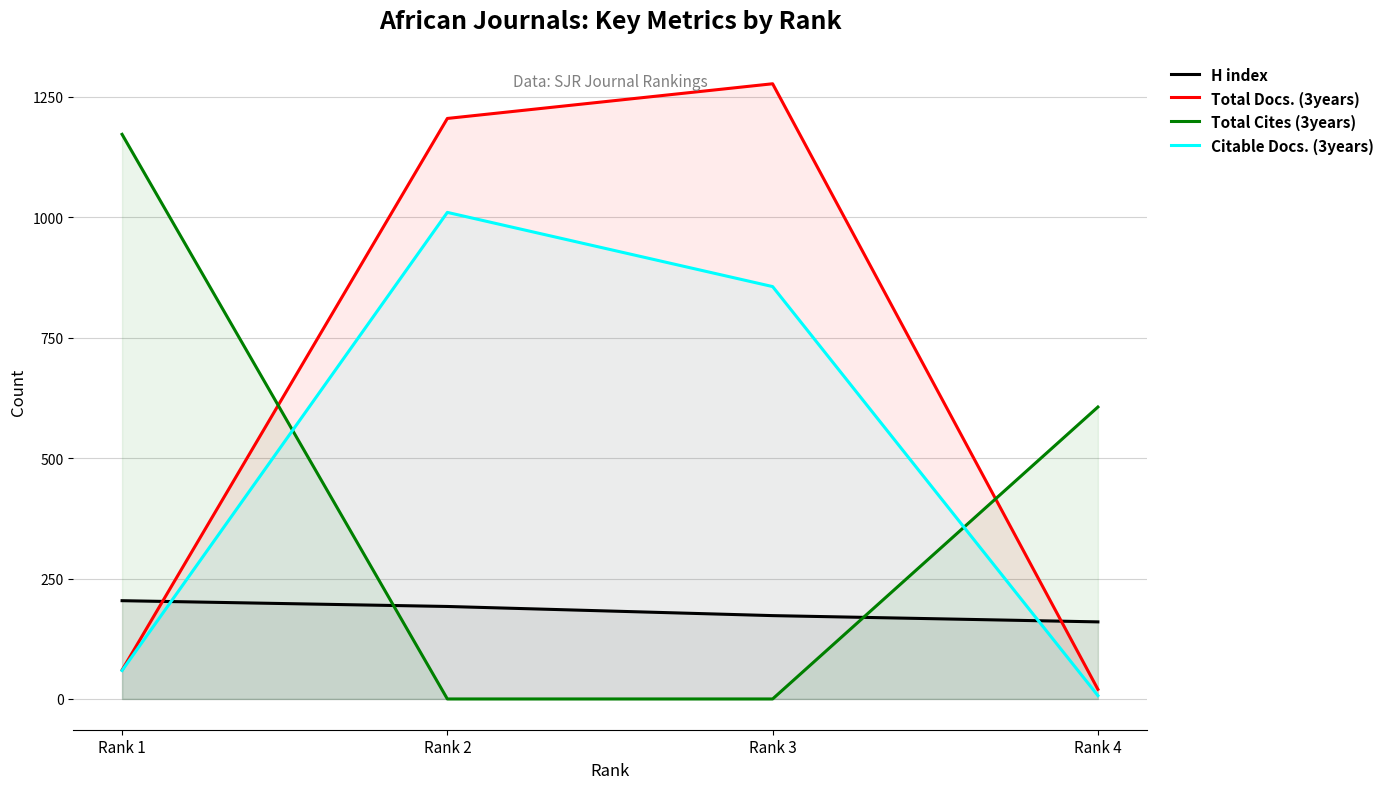

Between which two adjacent categories do Total Cites (3years) and Citable Docs. (3years) first intersect?

Rank 1 and Rank 2